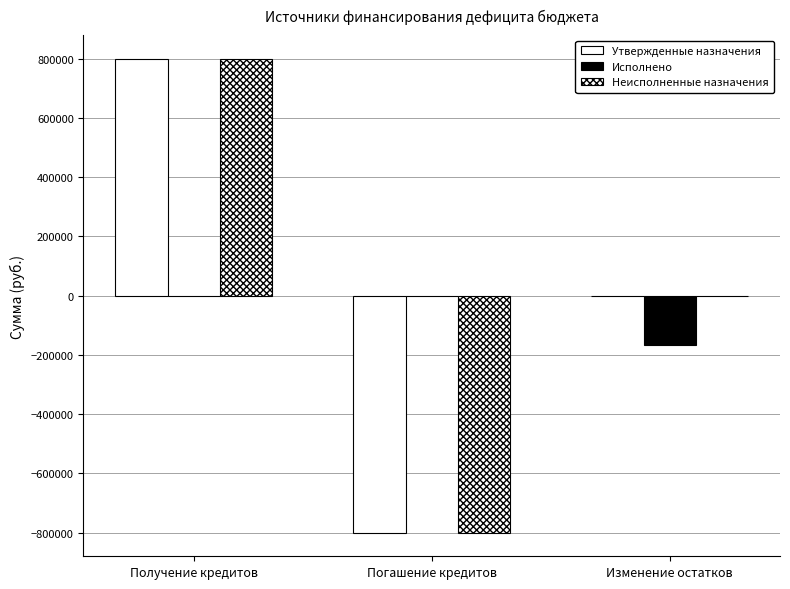

Which series has the largest total across all categories?

Утвержденные назначения